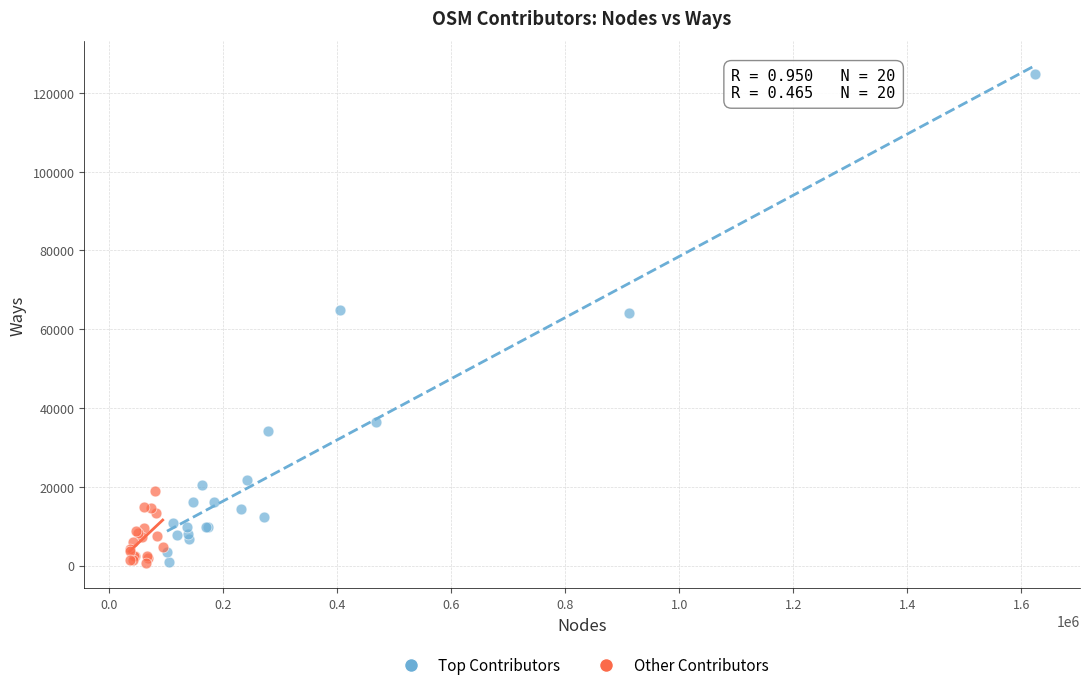

What are all the series names shown in the legend?

Top Contributors, Other Contributors